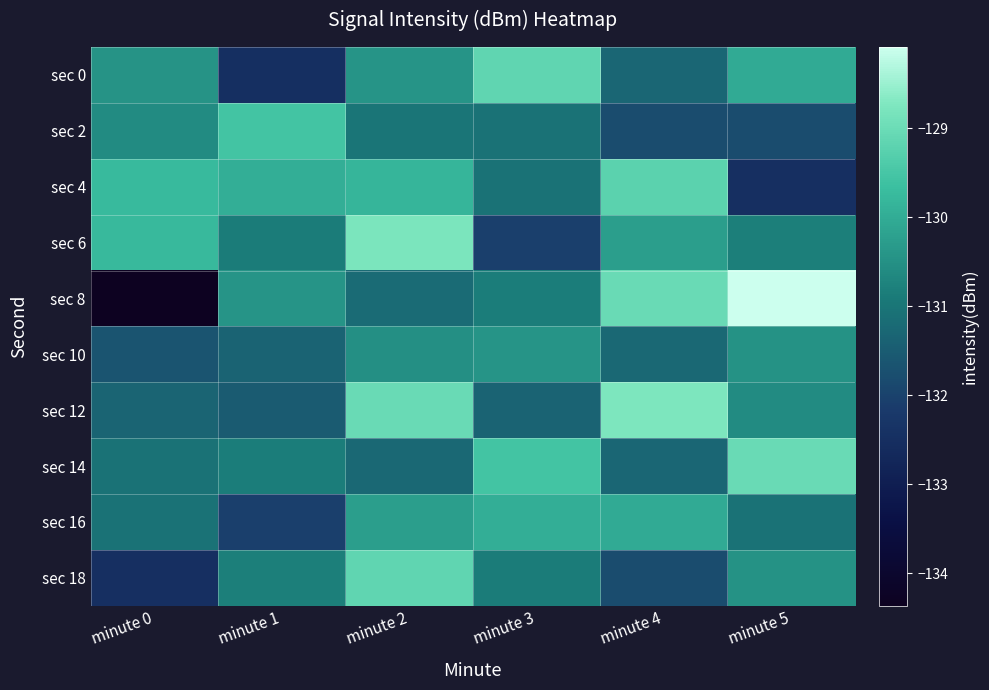

At how many categories does at least one series exceed -129?

3